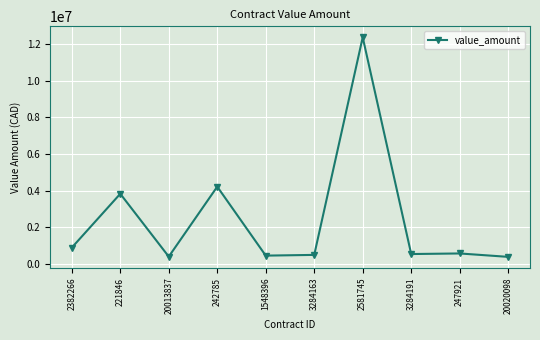

What is the label of the 5th point from the left?

1548396